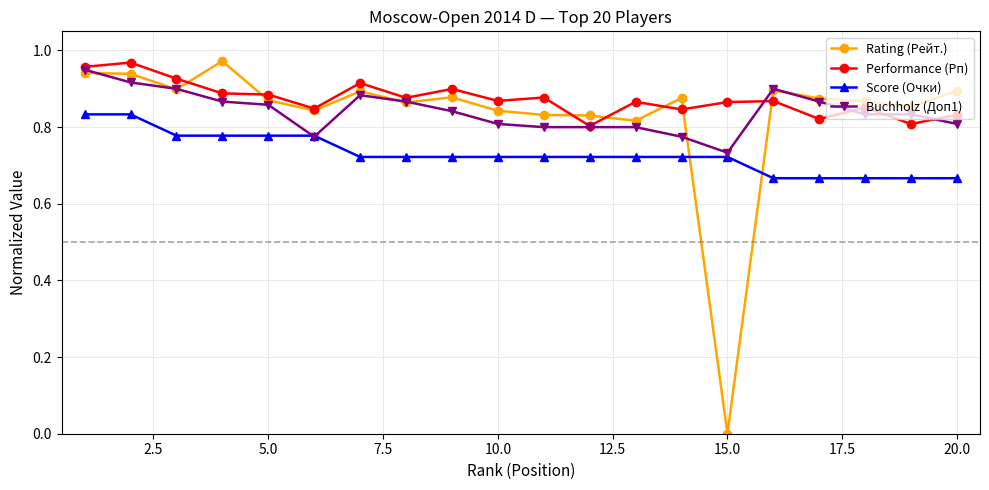

True or false: Score (Очки) and Performance (Рп) cross at least once.

False